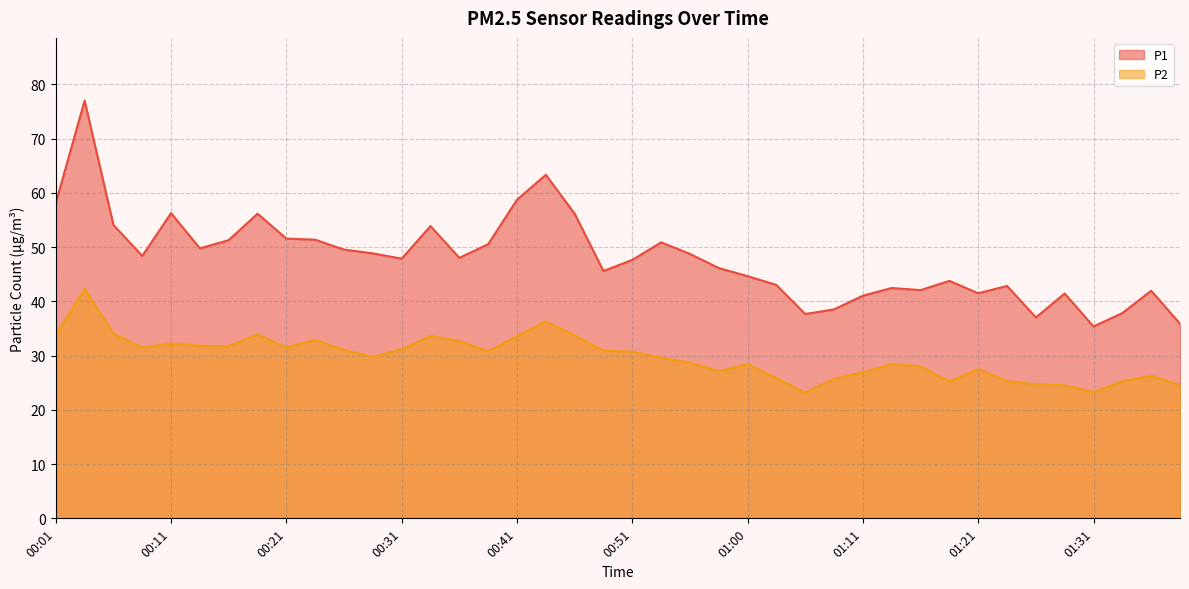

Which has a higher value, 01:23 or 00:28?

00:28